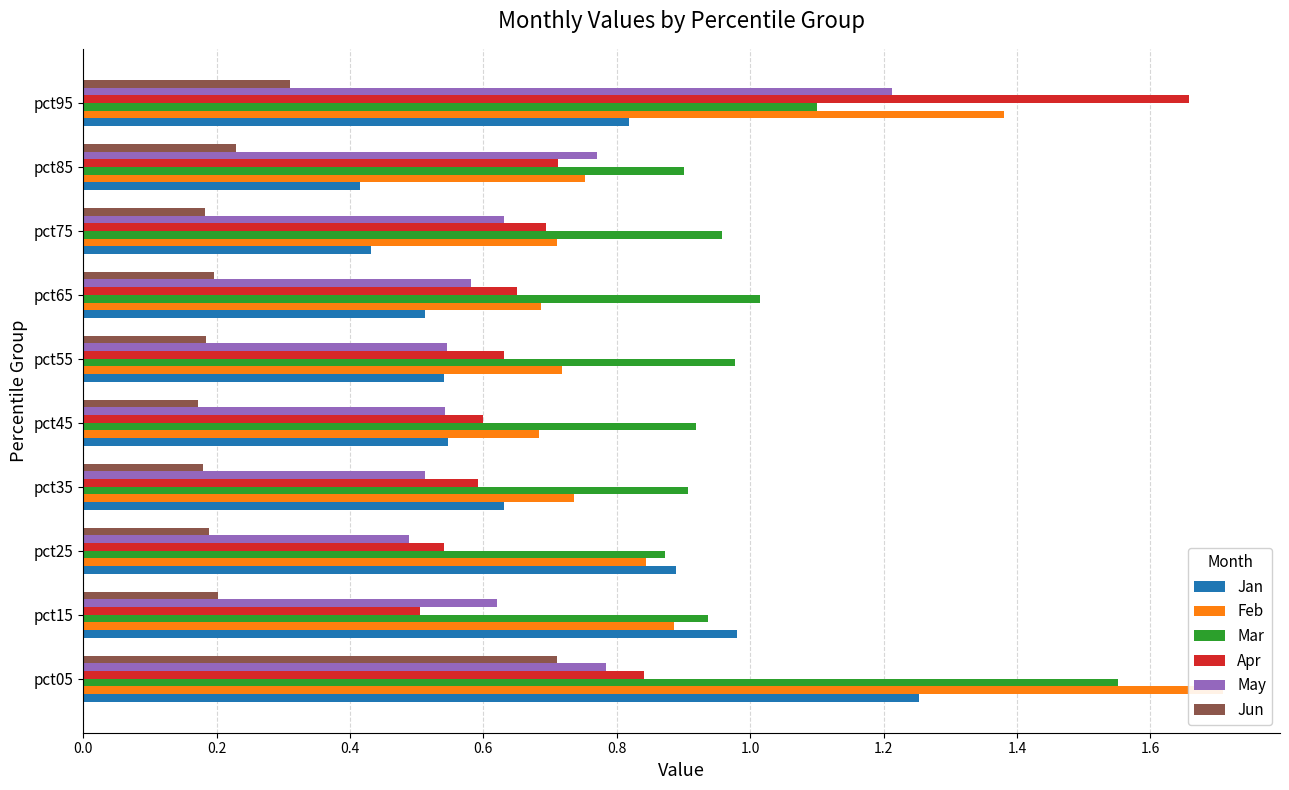

The value of Jun at pct75 is 0.3. True or false?

False